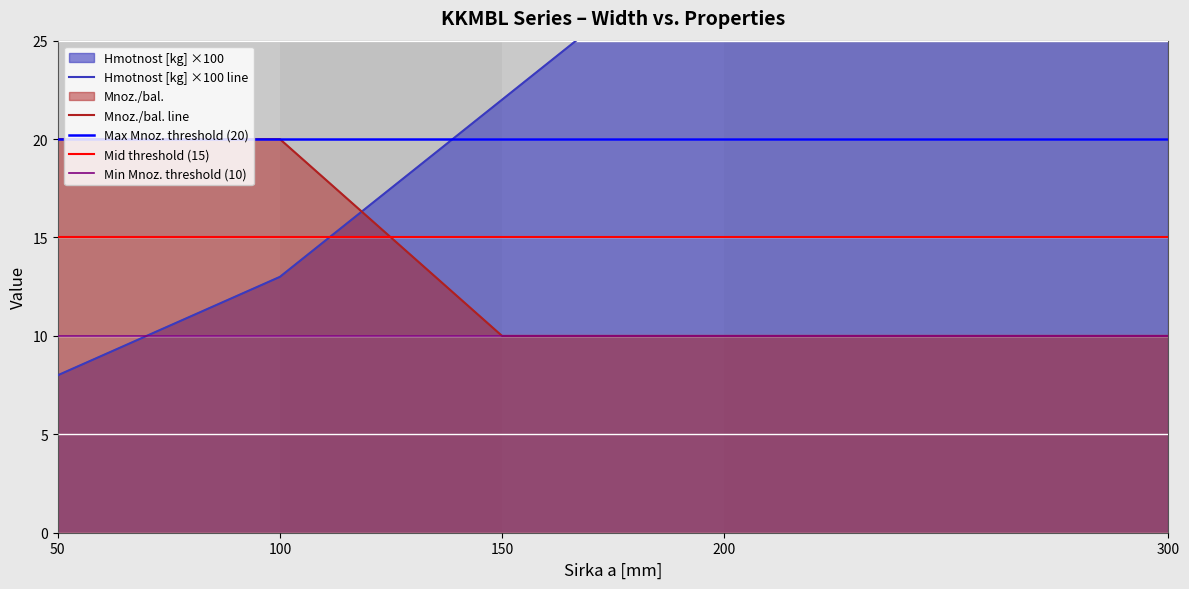

Reading left to right, list all the values displayed in this chart.

Hmotnost [kg]: 8	13	22	31	59
Mnoz./bal.: 20	20	10	10	10